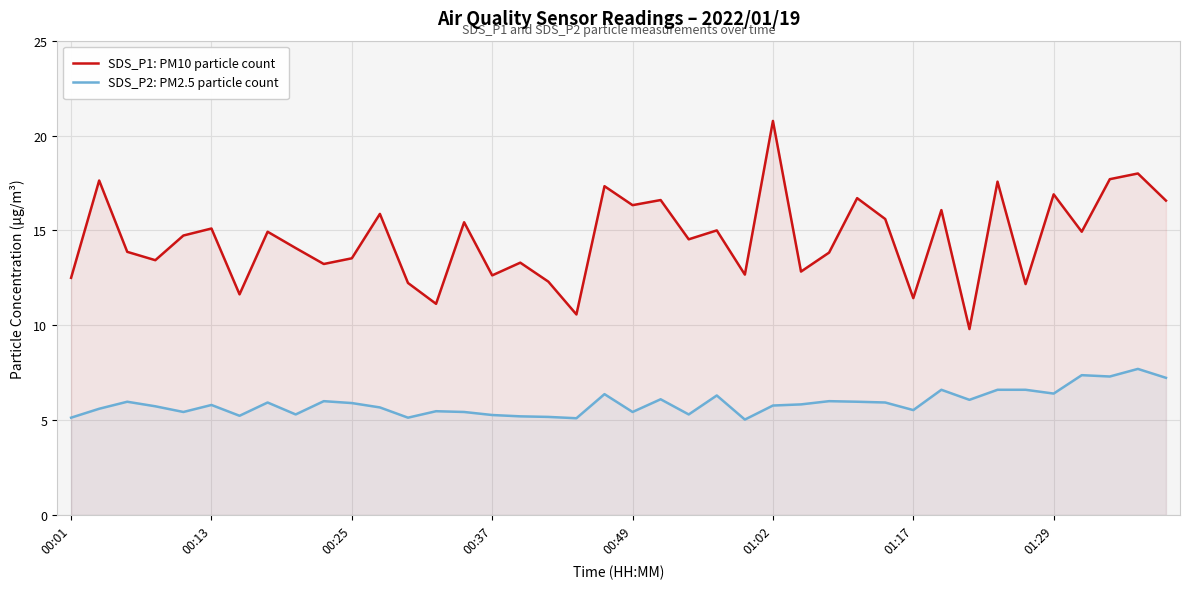

The SDS_P1: PM10 particle count series shows 22.2 at 00:13. True or false?

False